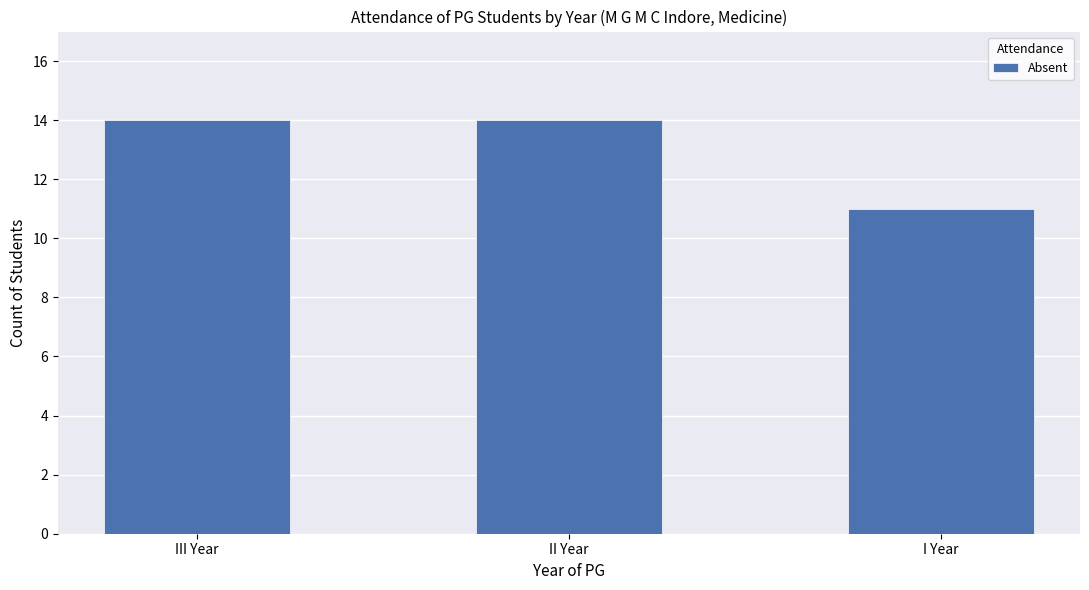

What is the sum of the values at III Year and I Year?

25